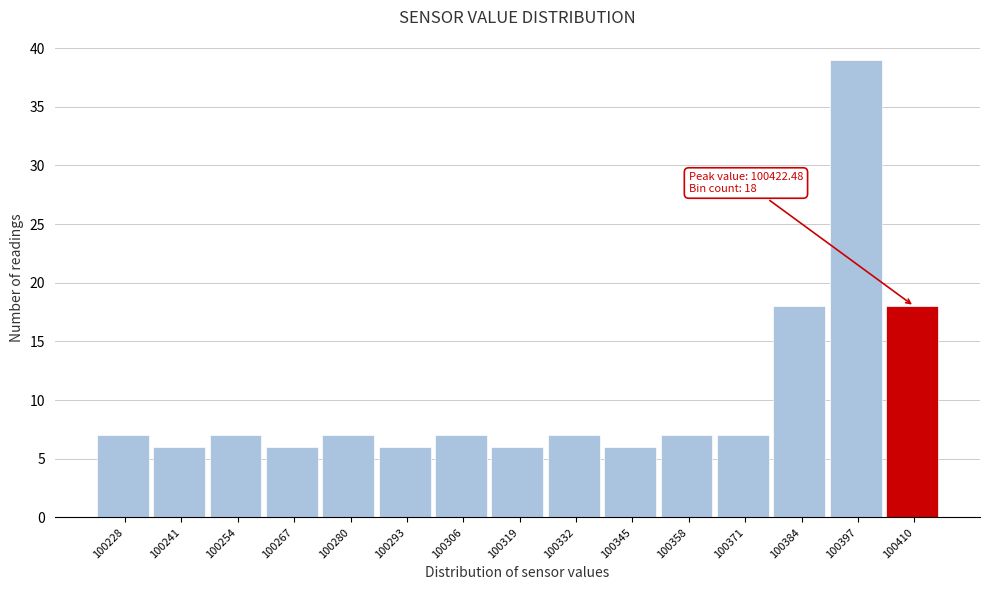

Reading left to right, what are all the values shown in this chart?

7	6	7	6	7	6	7	6	7	6	7	7	18	39	18